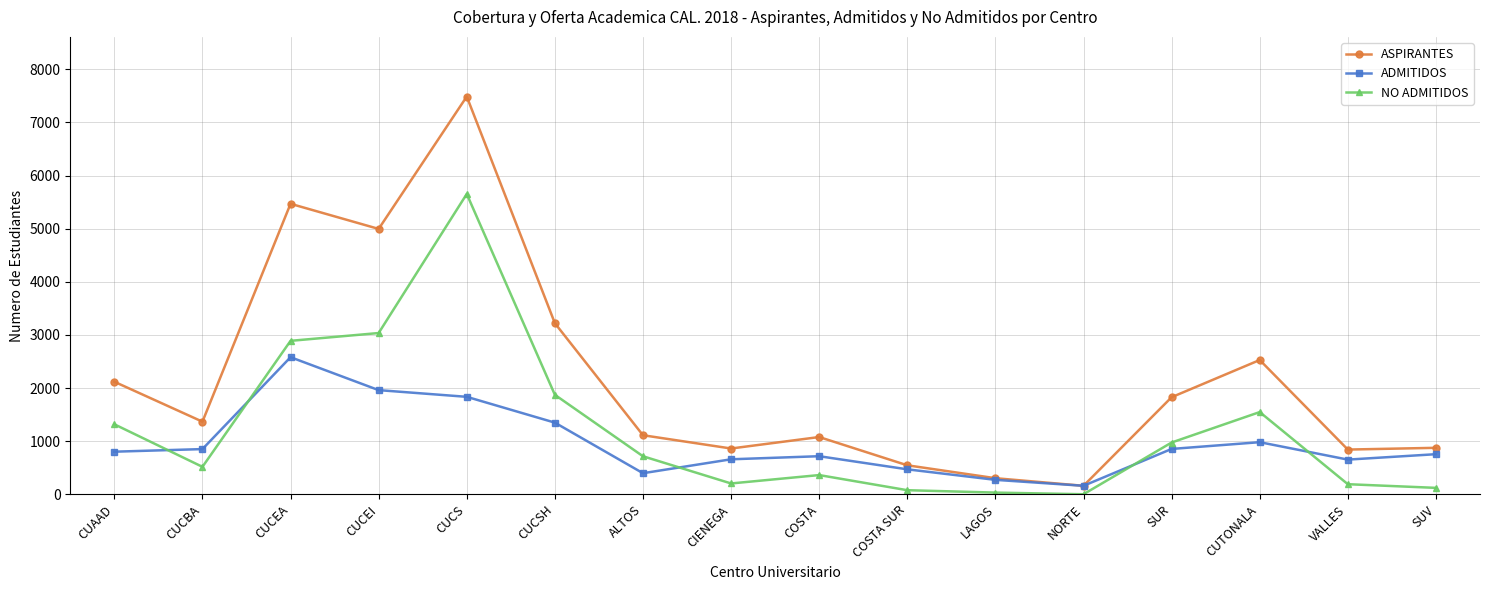

What is the difference between the ASPIRANTES values at ALTOS and SUV?

237